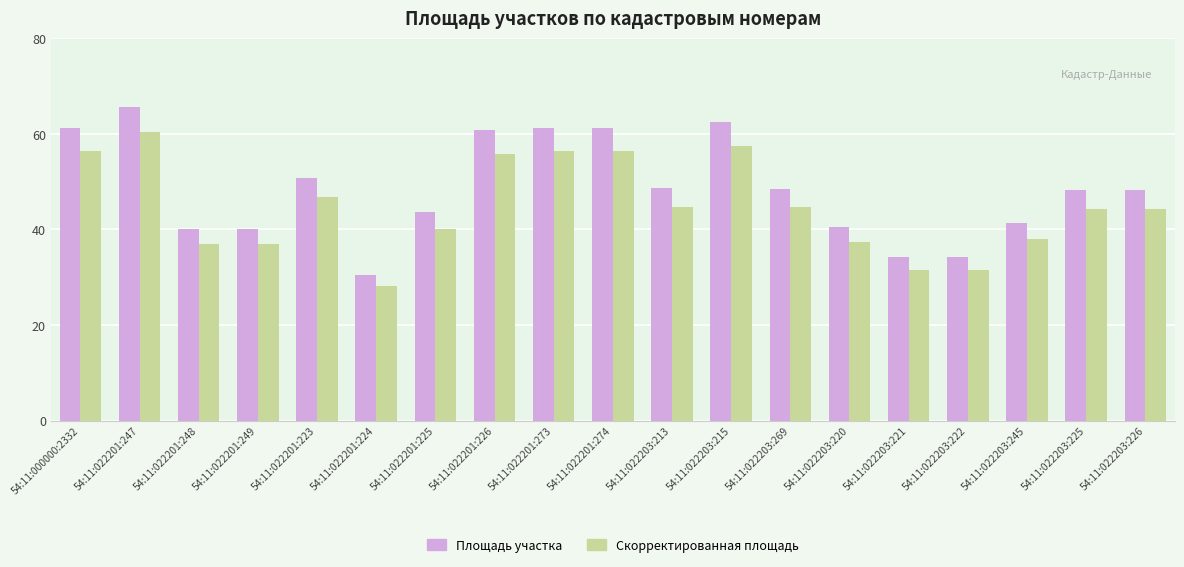

What is the difference between the highest and lowest values at 54:11:022203:225?

3.9